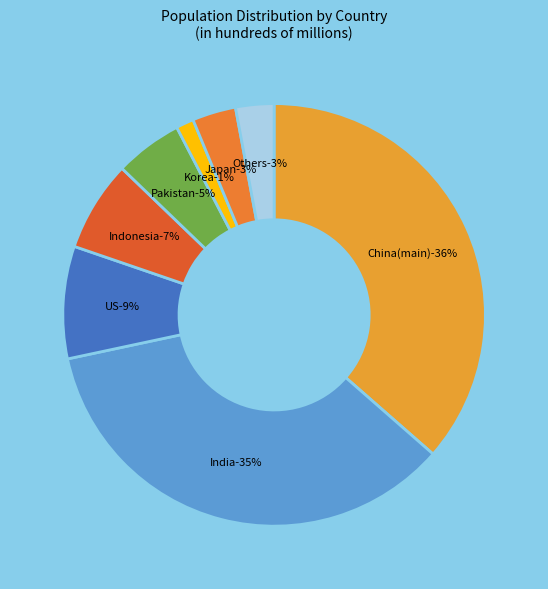

Which category accounts for the majority?

China(main)